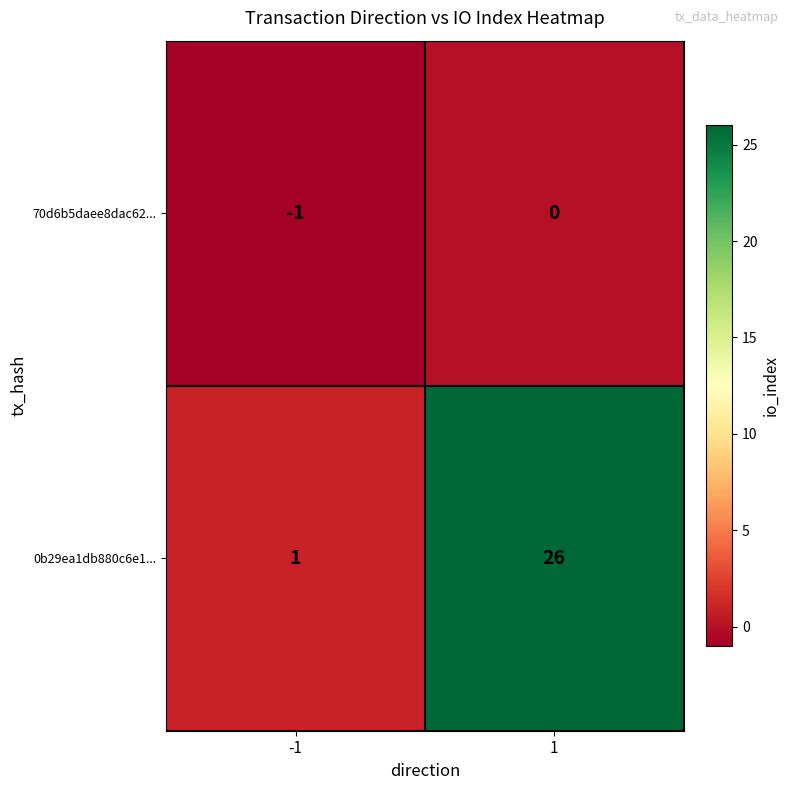

Which series changed the most between -1 and 1?

0b29ea1db880c6e1...